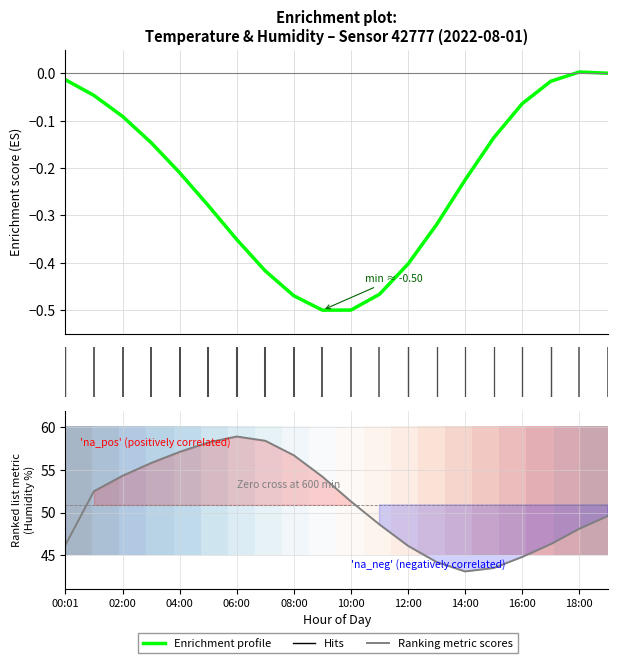

Is it true that the value at 03:00 is 16.5?

False